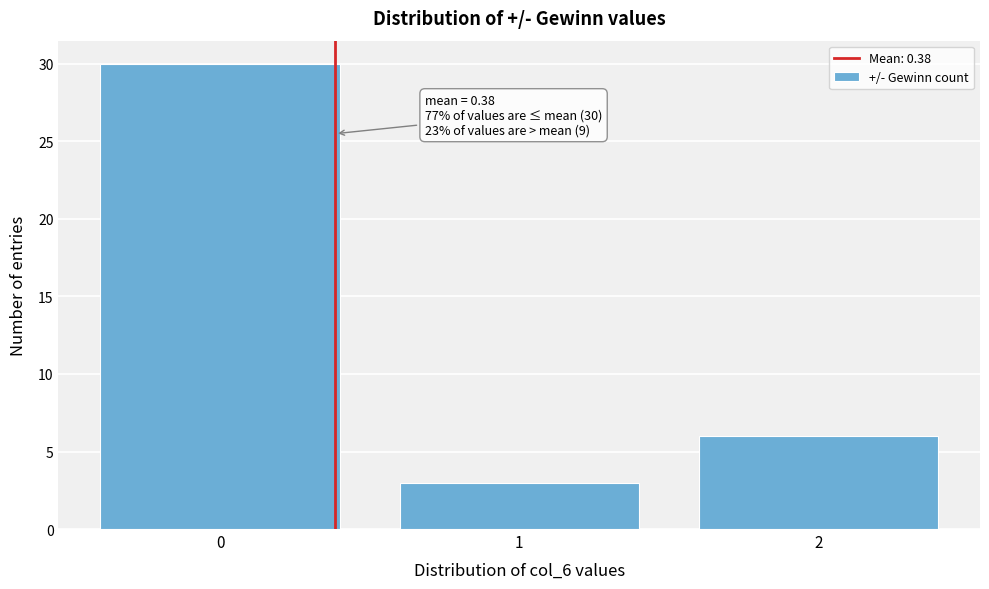

Reading left to right, transcribe all the data shown in this chart.

0=30	1=3	2=6